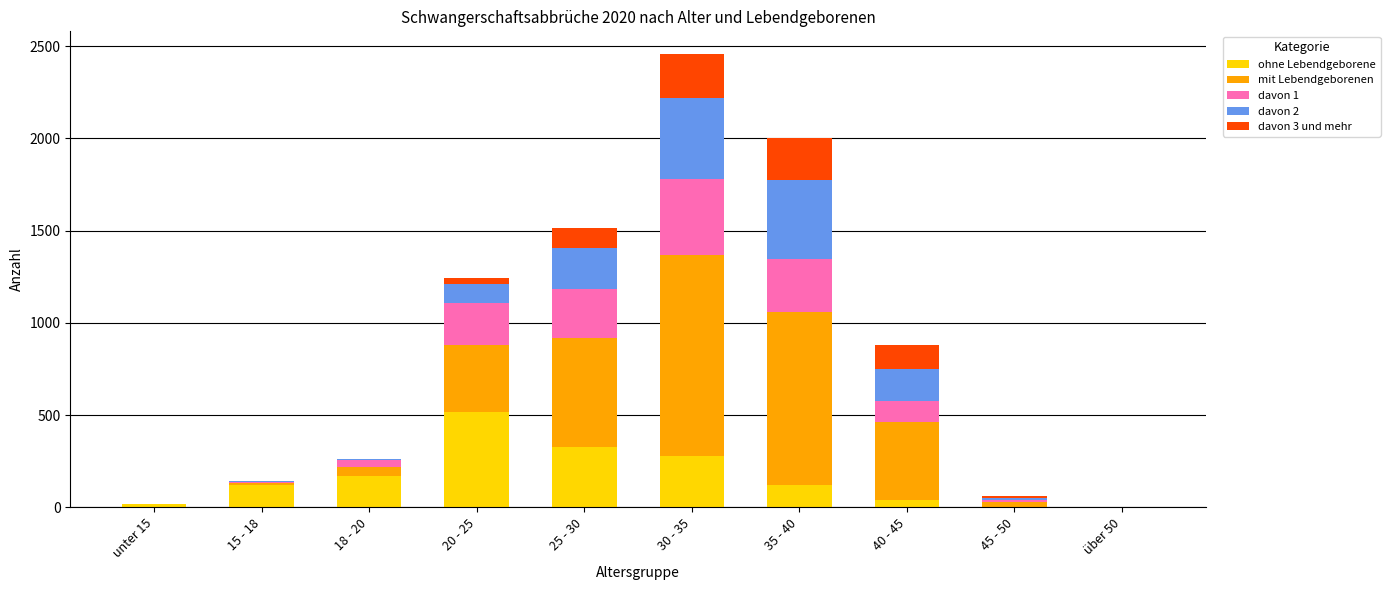

What is the total value across all series at 40 - 45?

878